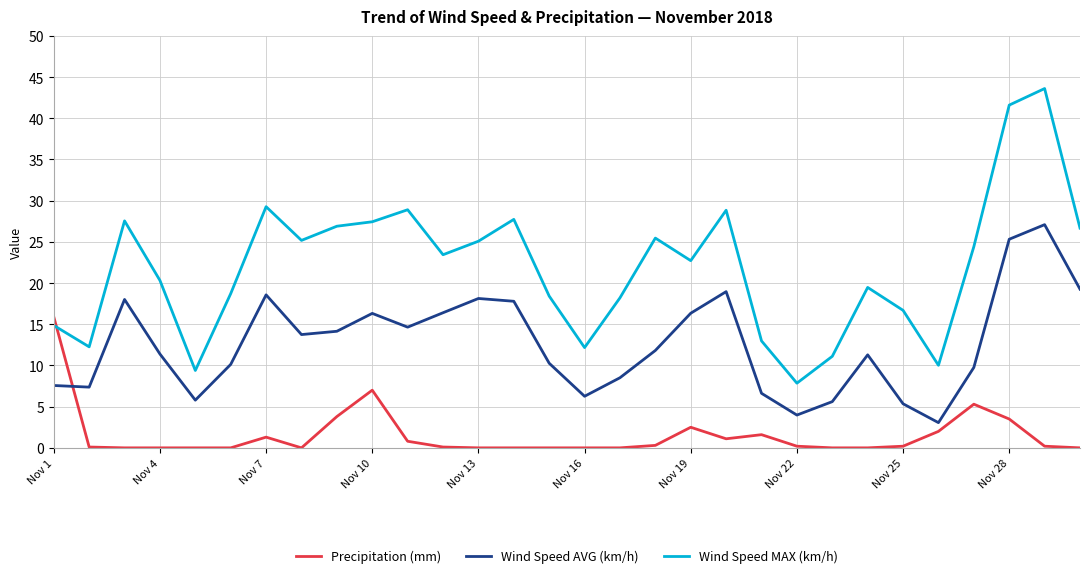

What is the maximum value for Wind Speed AVG (km/h)?

27.1